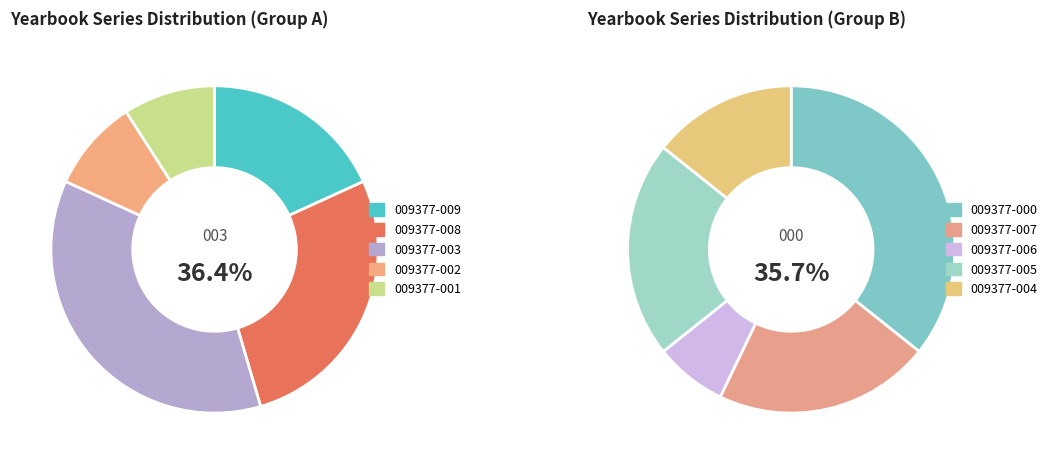

Combined, do yearbooks_009377-004 and yearbooks_009377-007 account for over 50%?

No